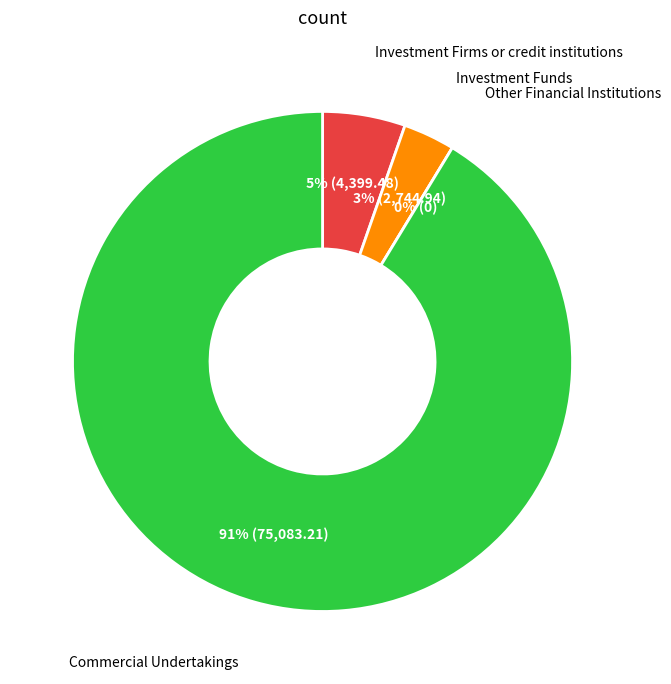

What portion of the pie excludes Investment Firms or credit institutions (Long)?

94.6%